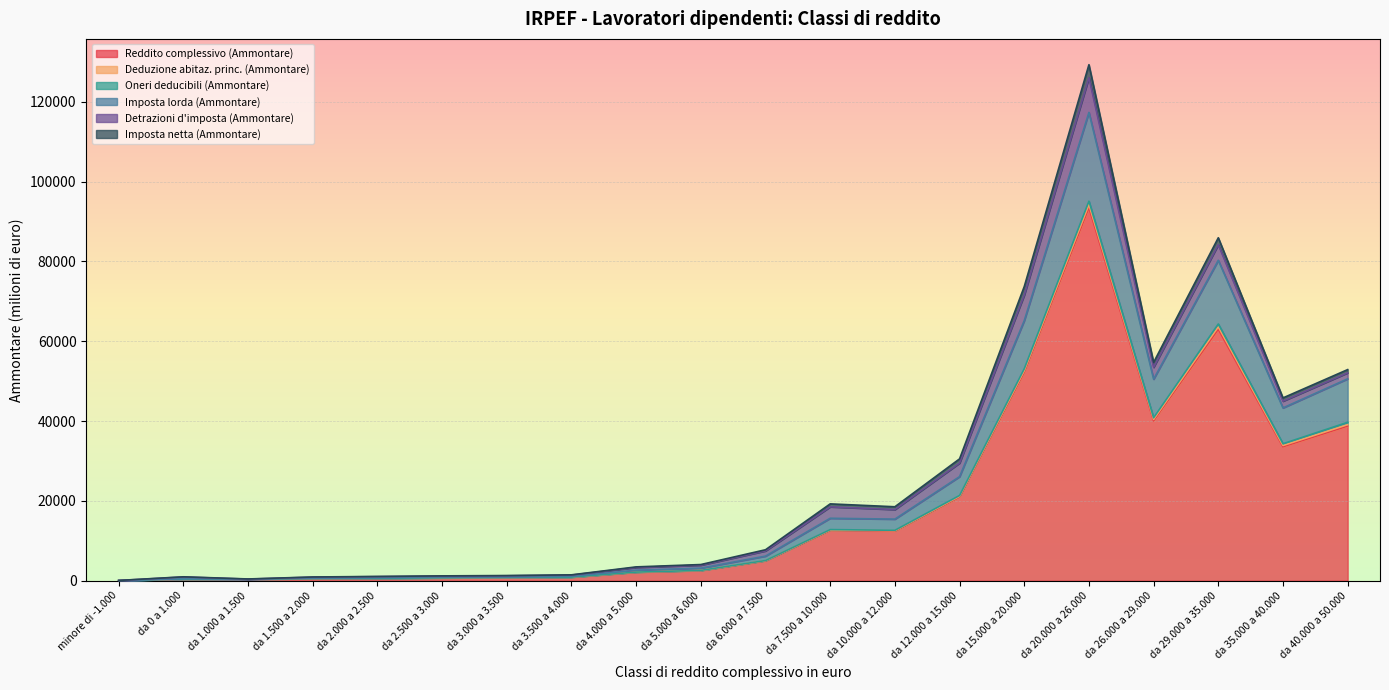

What is the label of the 4th point from the right?

da 26.000 a 29.000